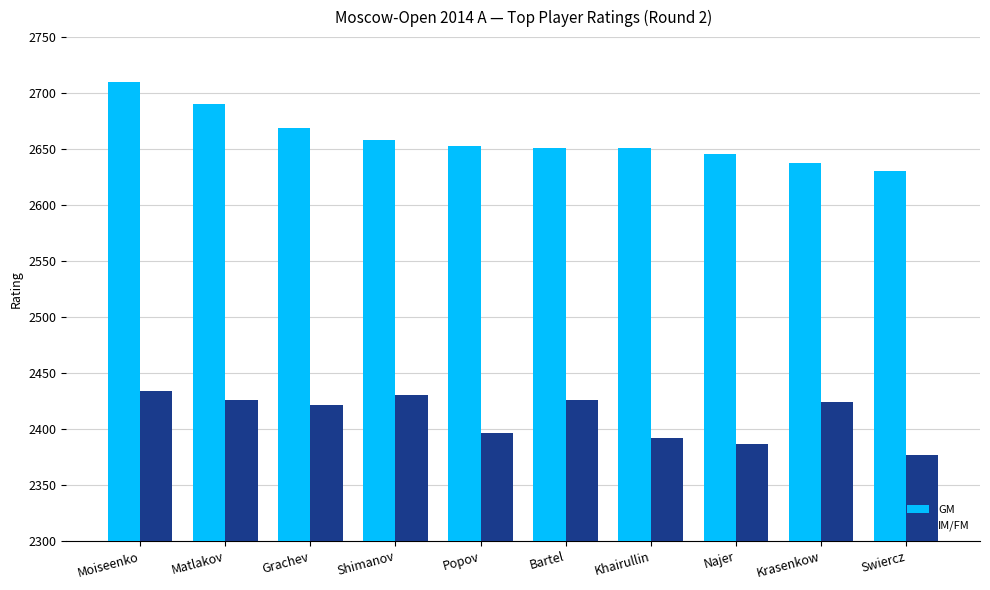

The value of IM/FM at Krasenkow is 2424. True or false?

True